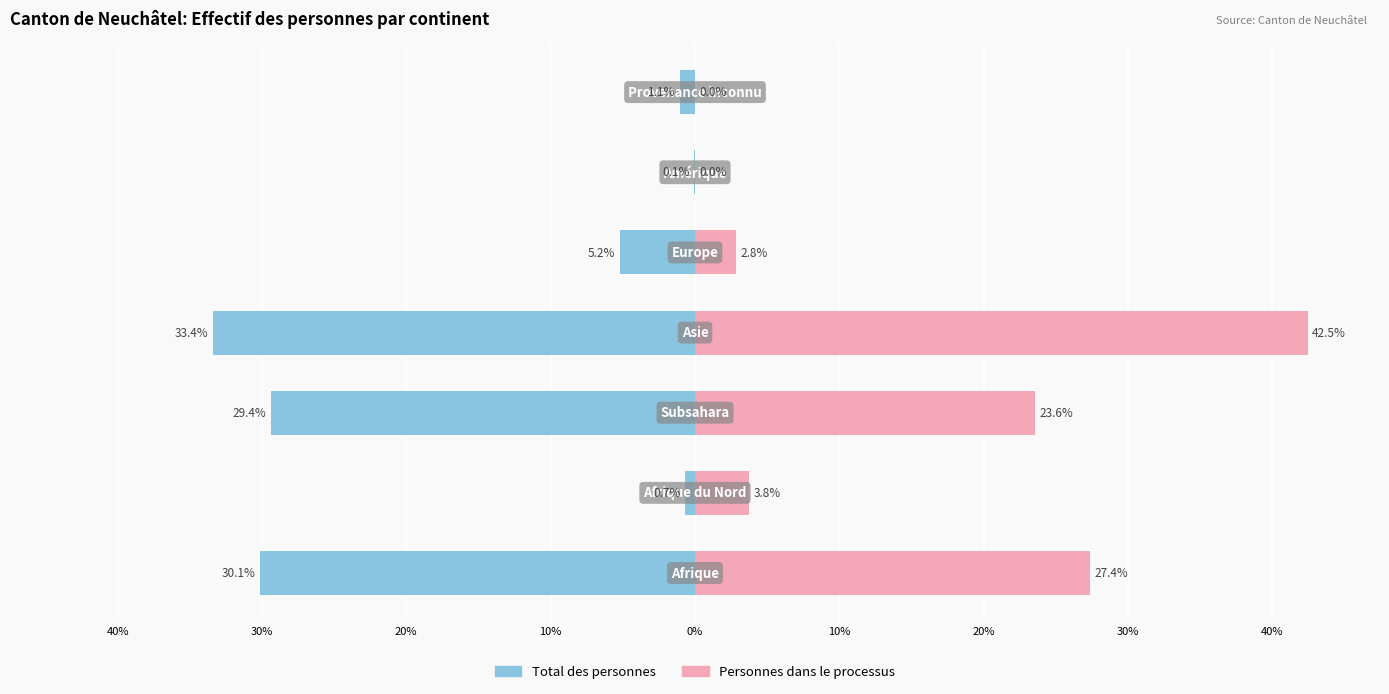

Reading right to left, list all the values displayed in this chart.

Total des personnes: -1.1	-0.1	-5.2	-33.4	-29.4	-0.7	-30.1
Personnes dans le processus: 0.0	0.0	2.8	42.5	23.6	3.8	27.4